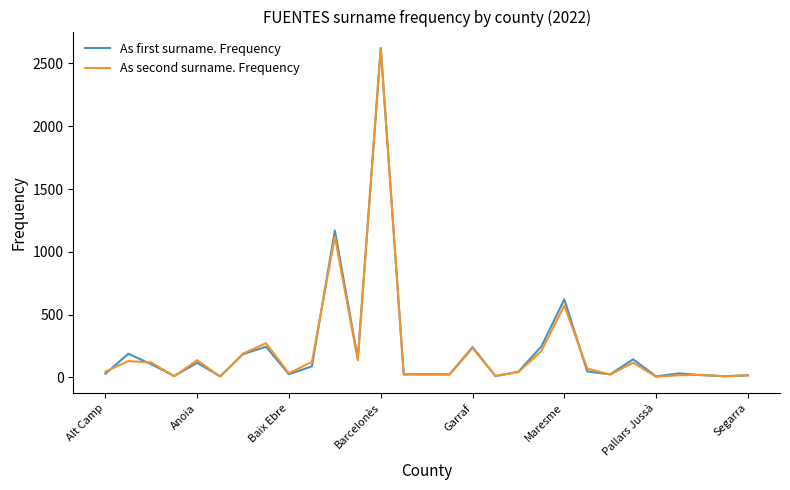

What is the maximum value shown in the chart?

2623